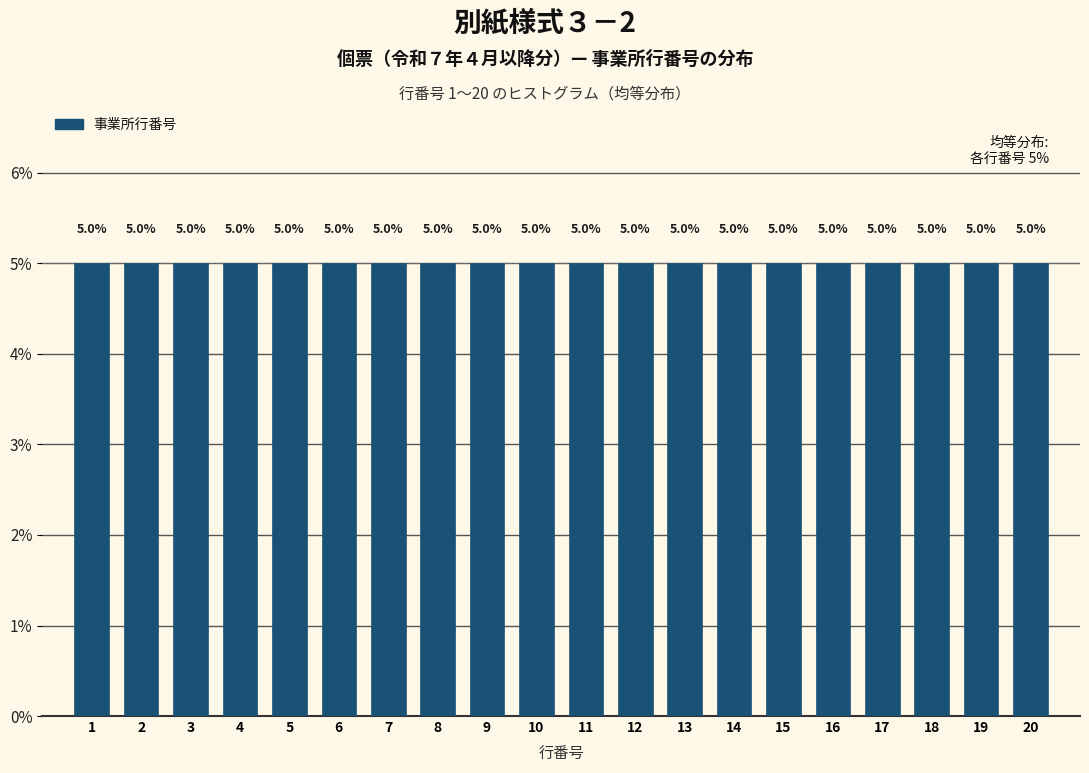

How tall is the bar that spans 2.5 to 3.5 on the x-axis?

5.0